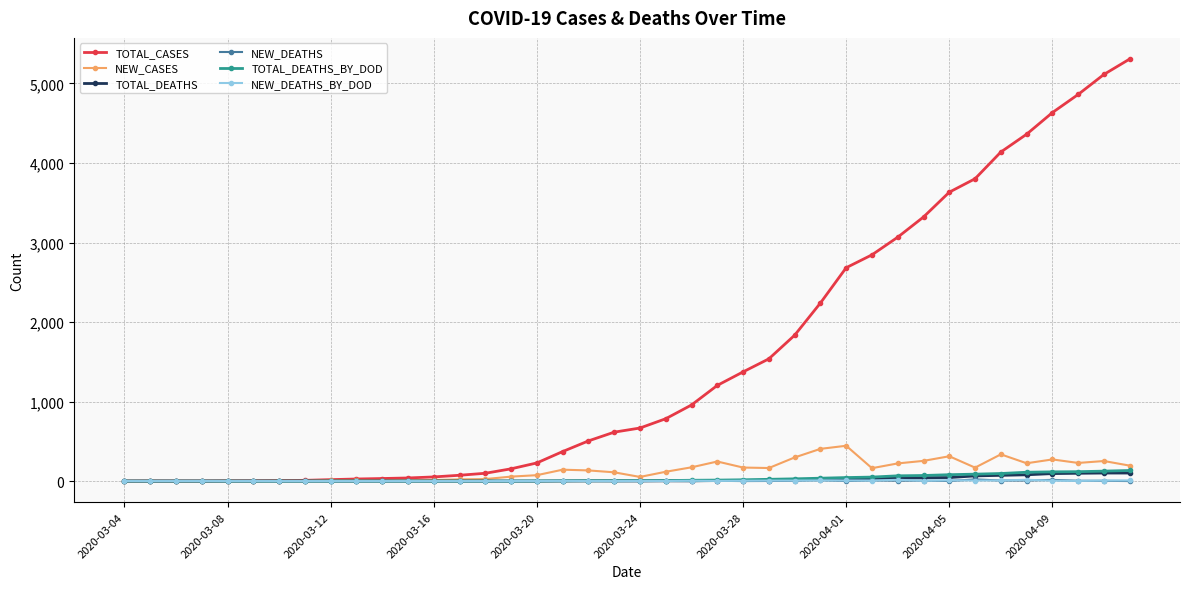

Which series has the widest spread of values?

TOTAL_CASES